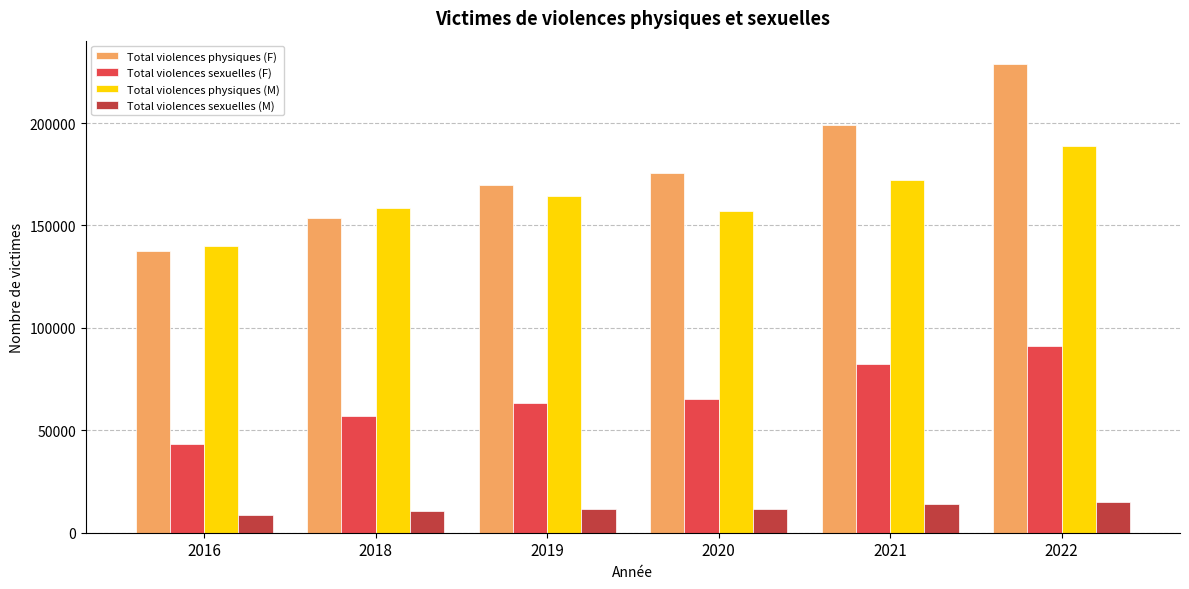

At which category does the chart reach its peak across all series?

2022